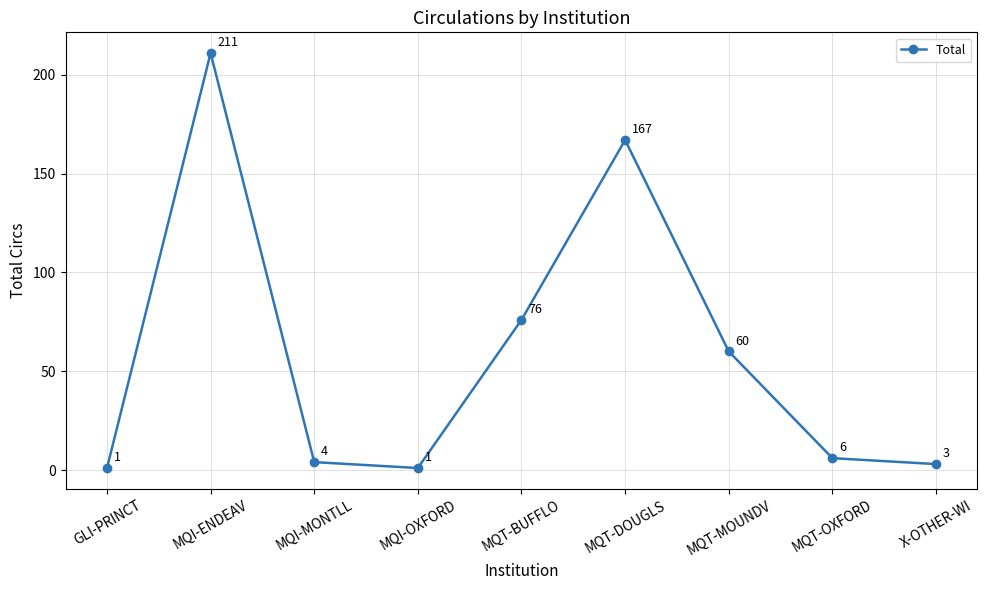

What is the label of the 2nd point from the right?

MQT-OXFORD